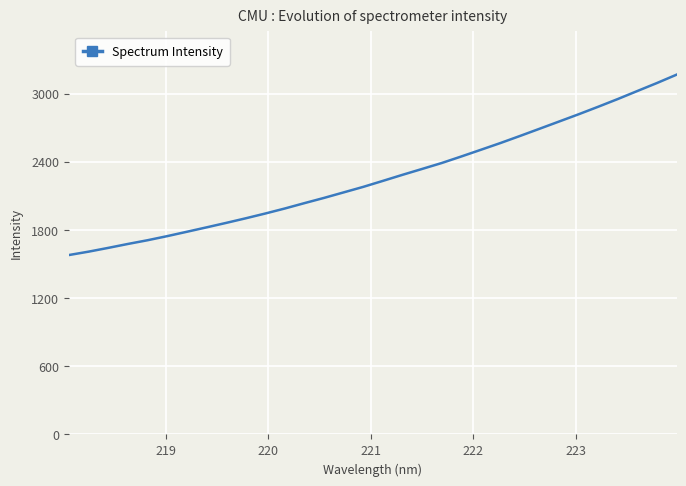

What is the maximum value shown in the chart?

3166.9